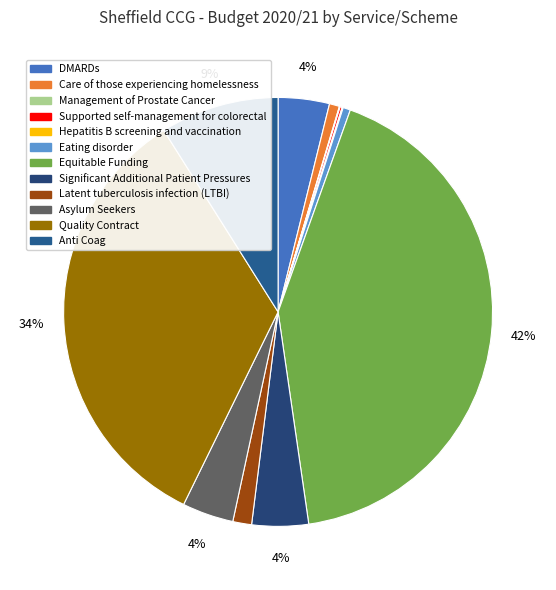

Is the sum of Care of those experiencing homelessness and Latent tuberculosis infection (LTBI) greater than half?

No